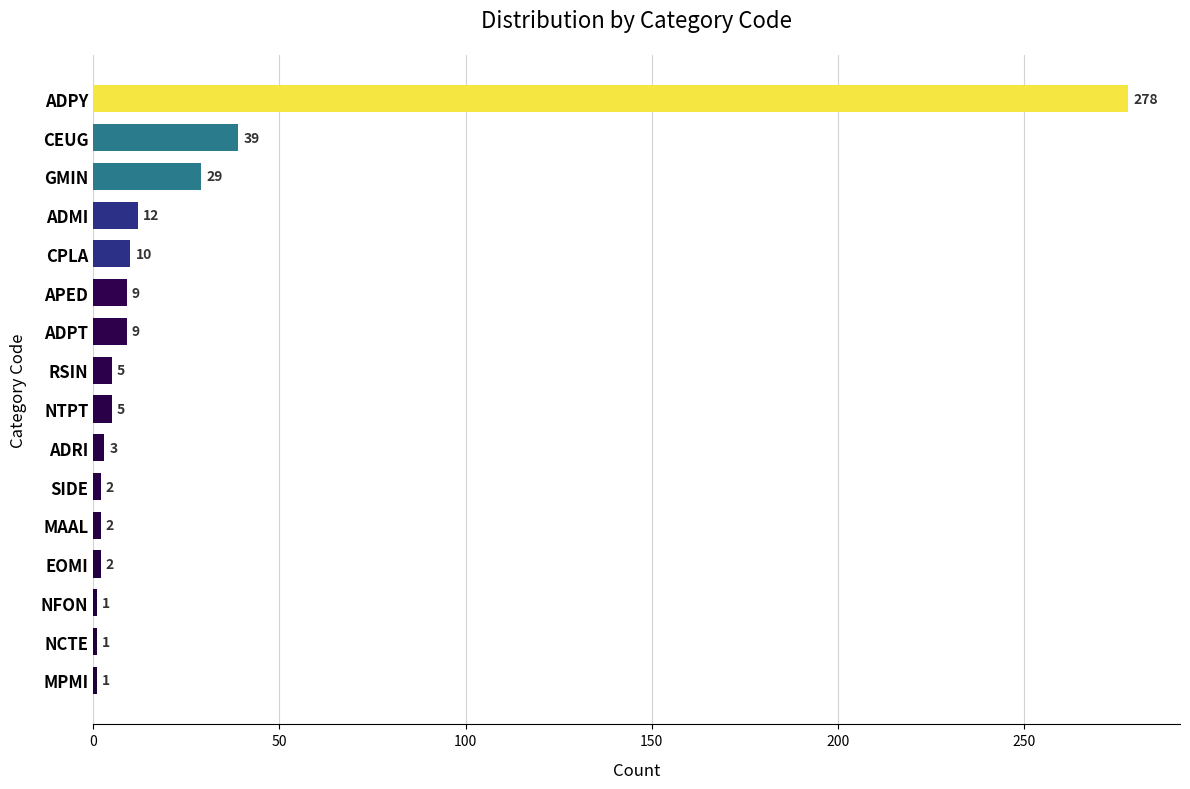

True or false: the data shows 278 at ADPY.

True